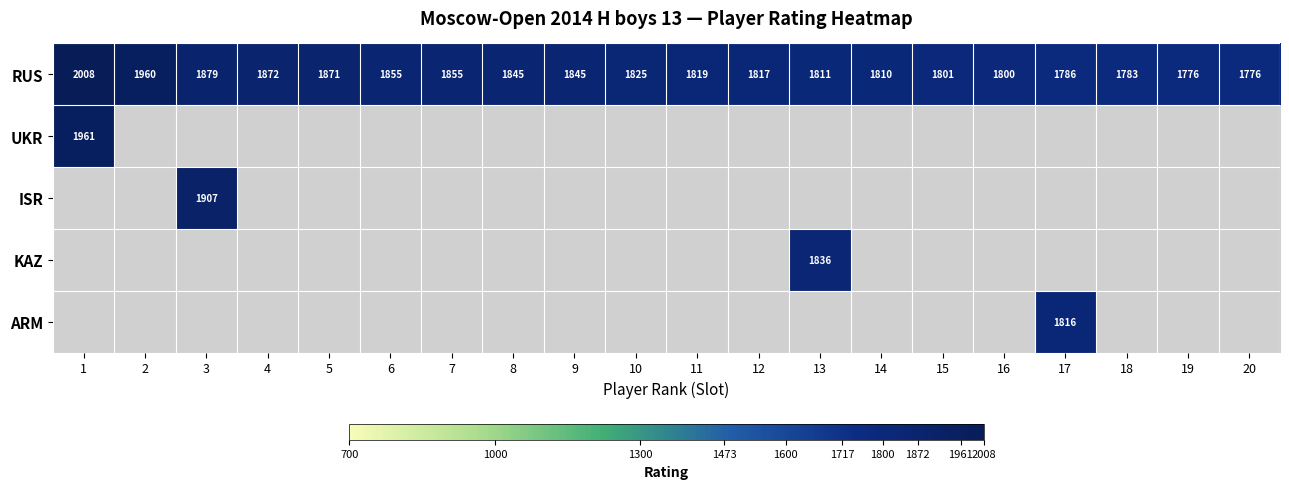

How many series are shown in this chart?

5